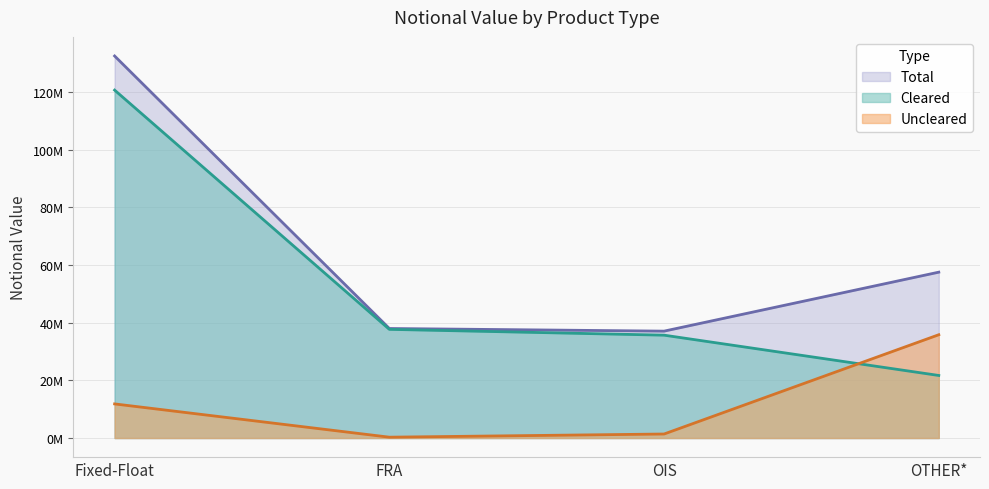

What is the sum of all Total values?

264940756